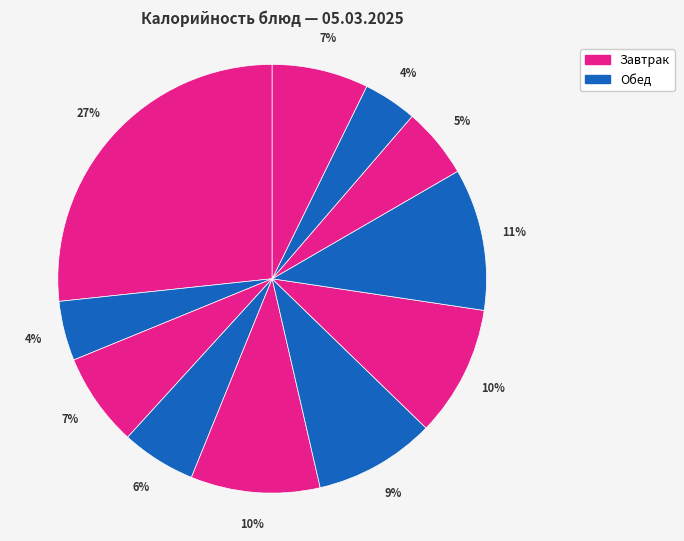

To the nearest percent, what is the average slice percentage?

9%